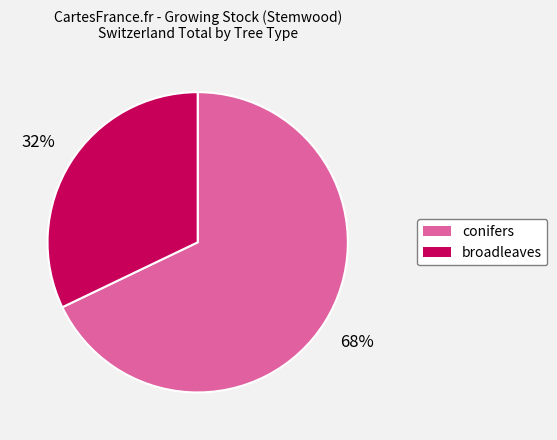

Between conifers and broadleaves, which is larger?

conifers